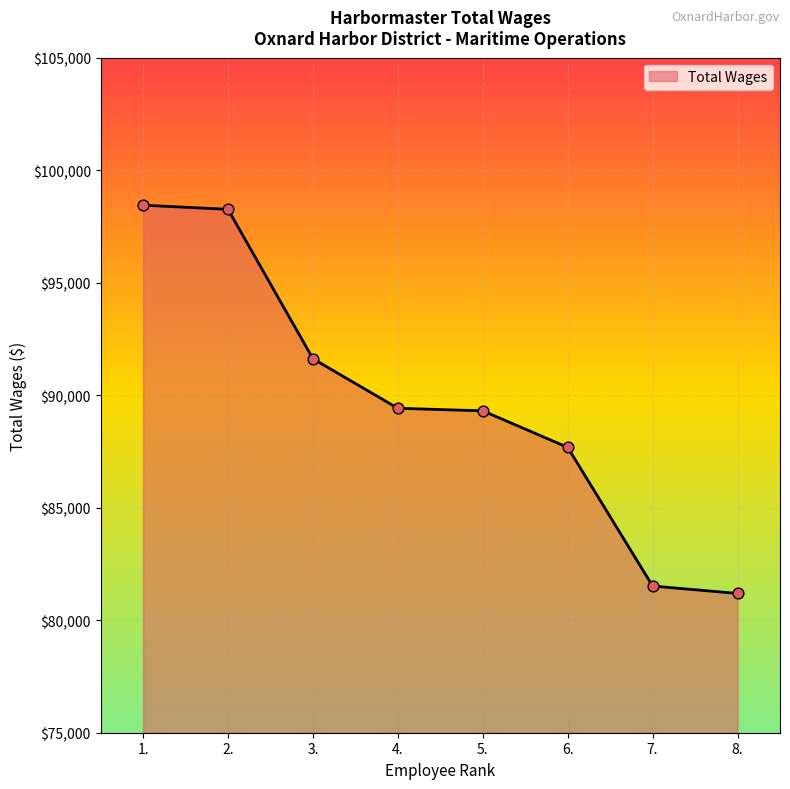

What is the ratio of the value at 4. to the value at 2.?

0.9